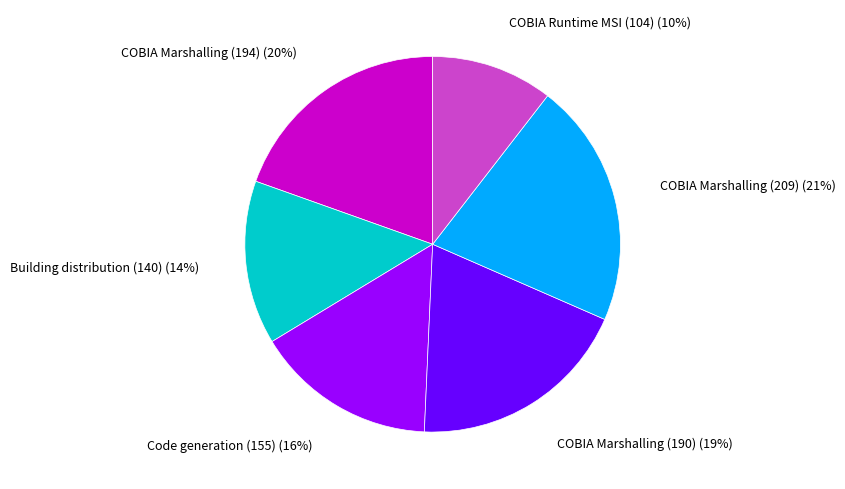

What is the ratio of the value at COBIA Marshalling (209) to the value at Code generation (155)?

1.3